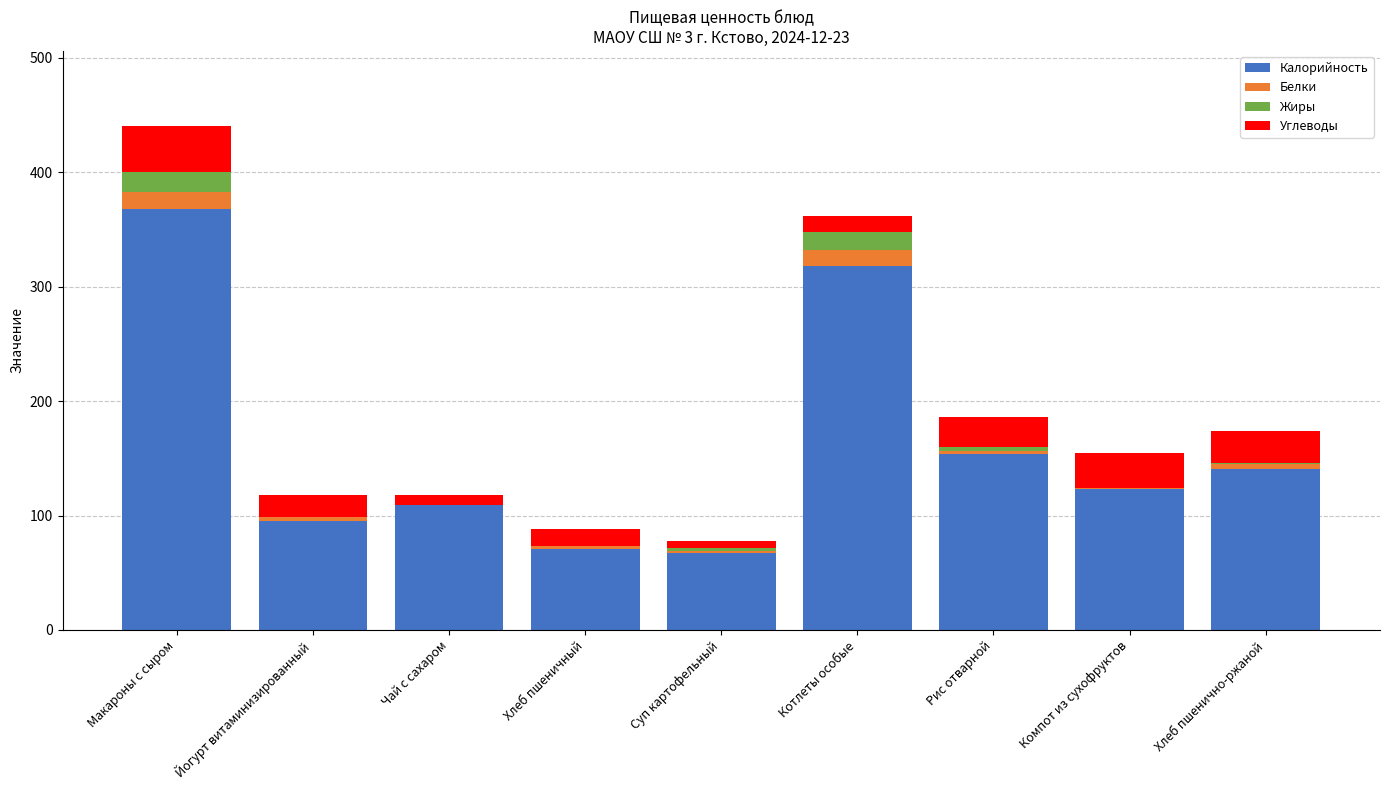

At which category is the sum across all series the highest?

Макароны с сыром